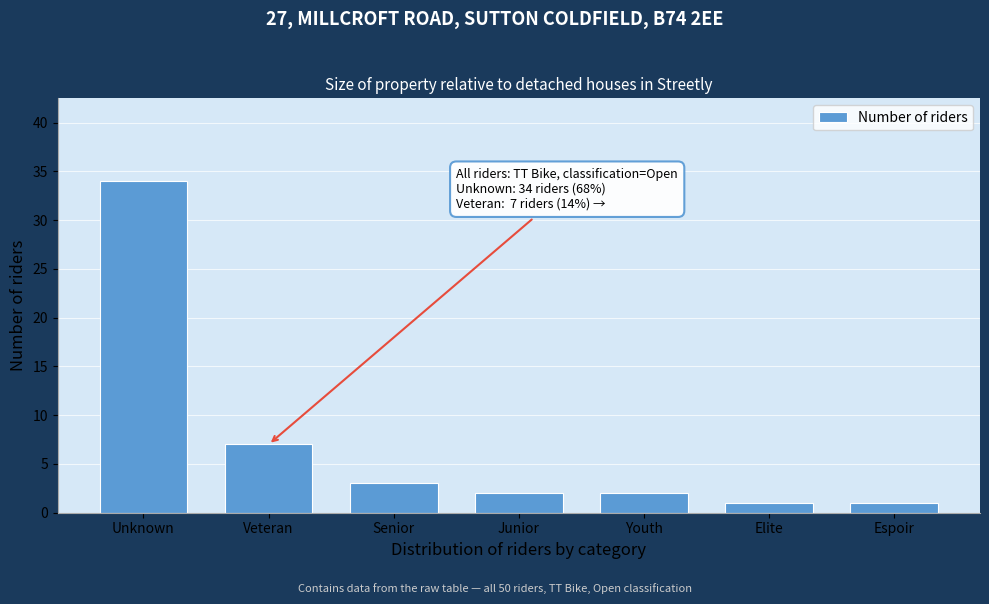

Reading left to right, list all the values displayed in this chart.

Unknown=34	Veteran=7	Senior=3	Junior=2	Youth=2	Elite=1	Espoir=1